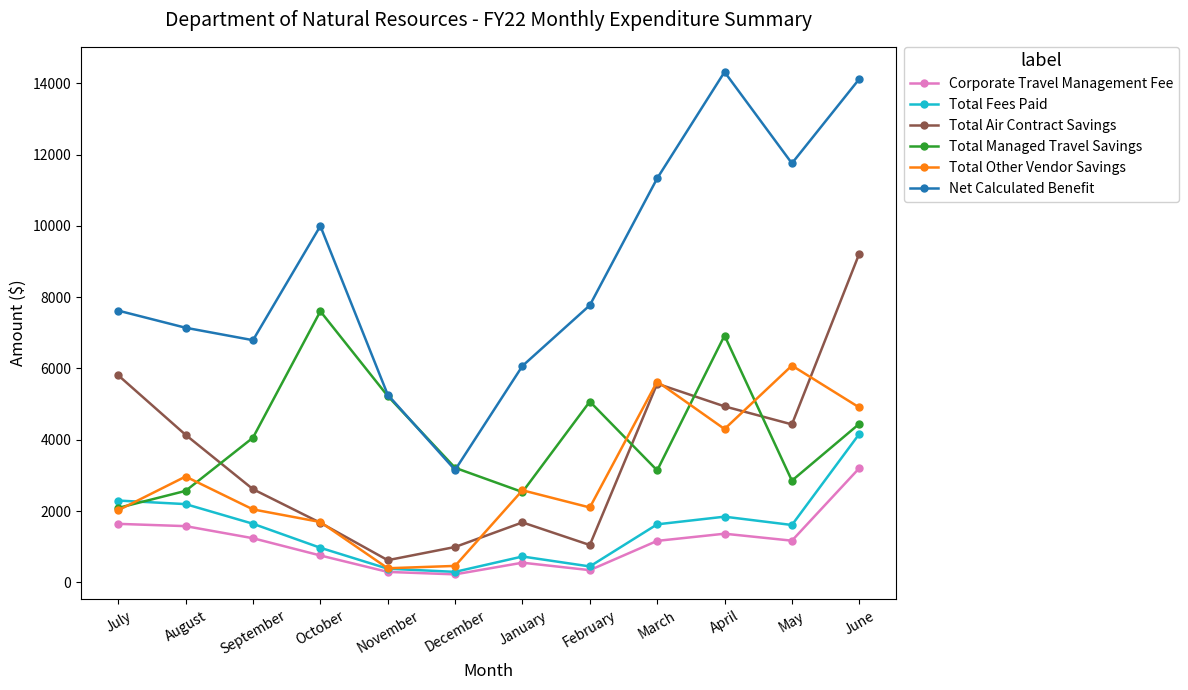

What are all the series names shown in the legend?

Corporate Travel Management Fee, Total Fees Paid, Total Air Contract Savings, Total Managed Travel Savings, Total Other Vendor Savings, Net Calculated Benefit